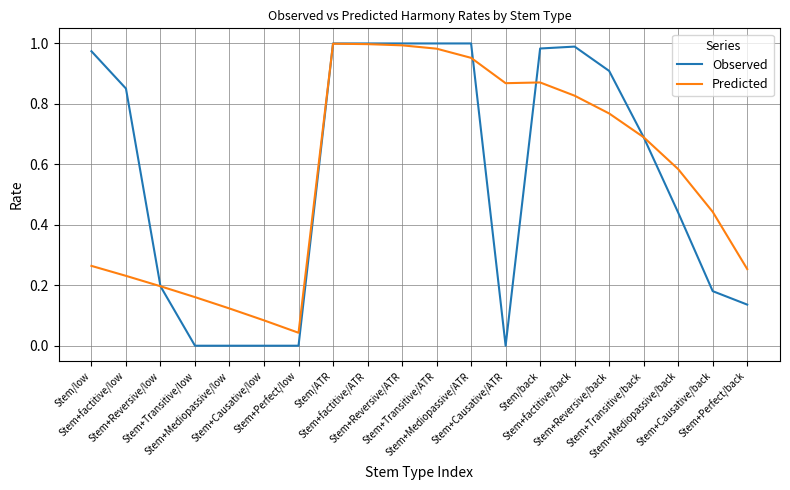

Which series has the widest spread of values?

Observed